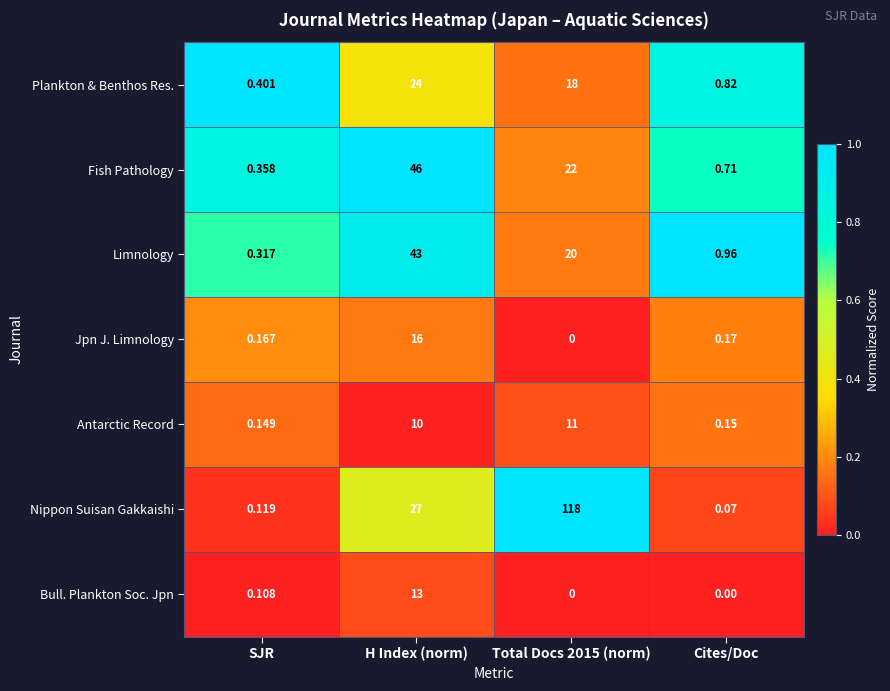

At which label does Limnology first exceed 20?

H Index (norm)